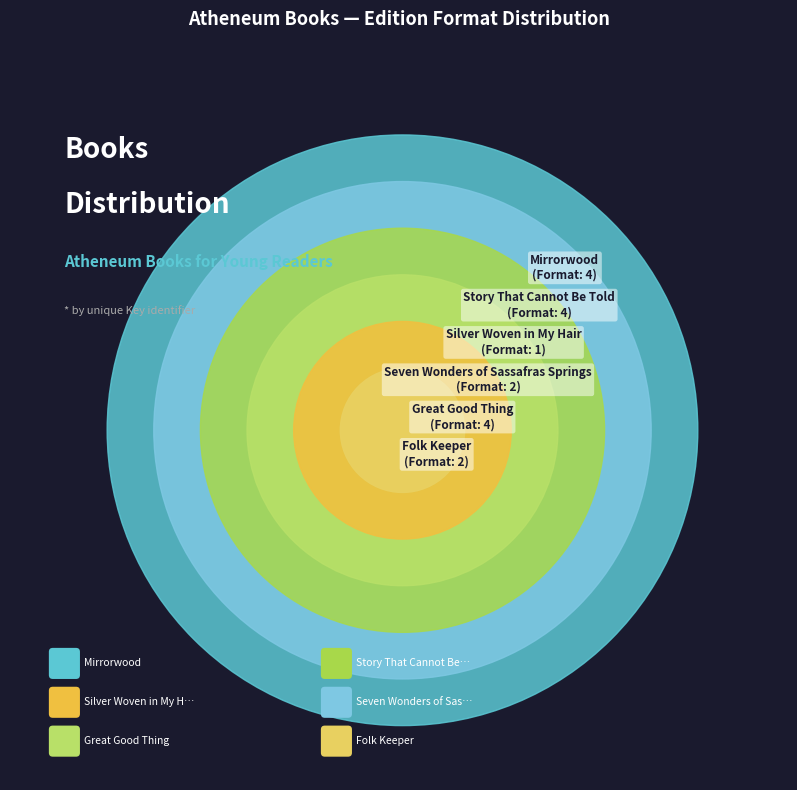

What is the largest slice in the pie chart?

Mirrorwood